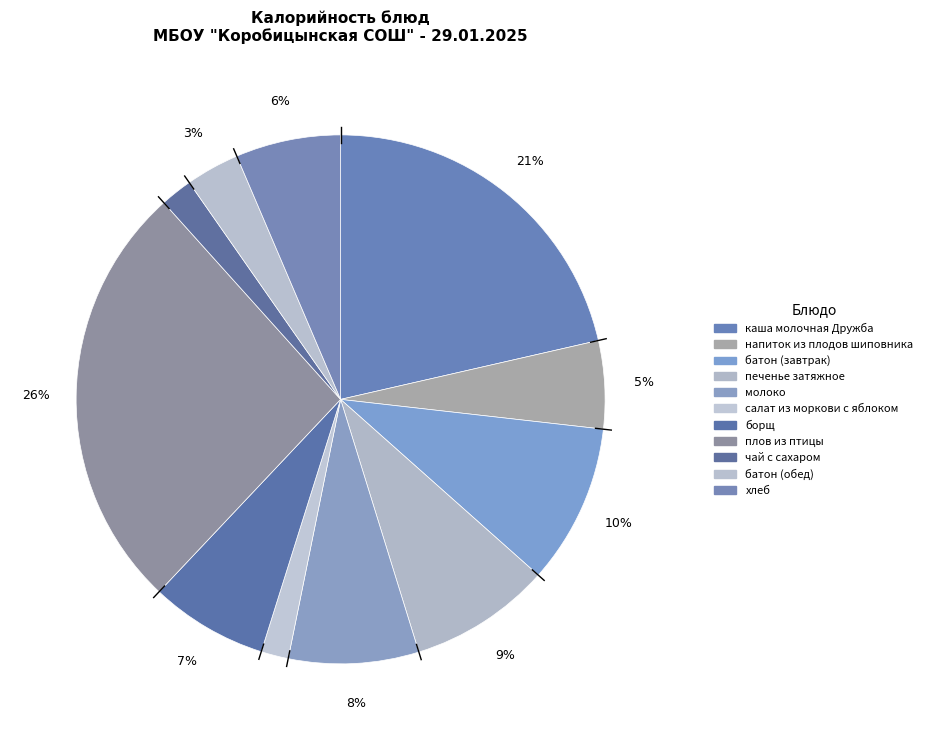

Between батон (завтрак) and хлеб, which is larger?

батон (завтрак)